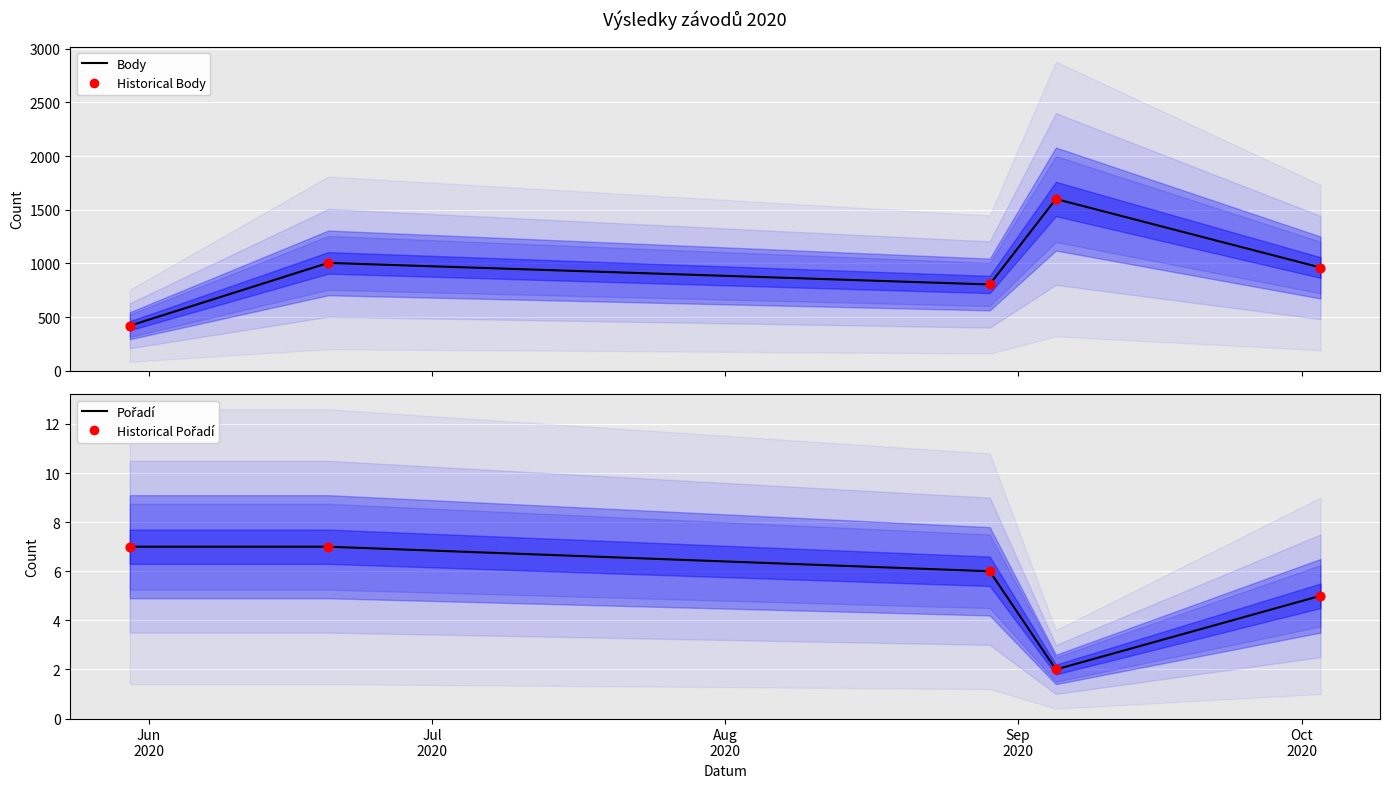

Which series has the widest spread of Y values?

Body (line)